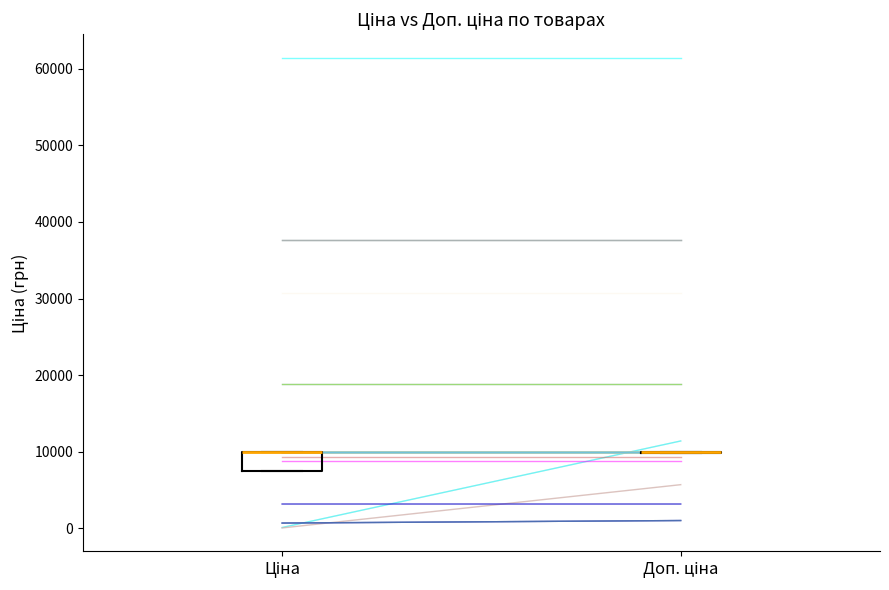

Which box is the tallest, from its lower edge to its upper edge?

Ціна